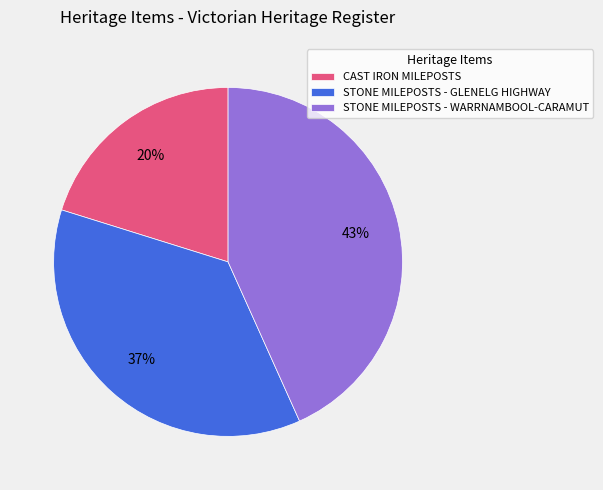

Rank the categories by value from highest to lowest.

STONE MILEPOSTS - WARRNAMBOOL-CARAMUT, STONE MILEPOSTS - GLENELG HIGHWAY, CAST IRON MILEPOSTS